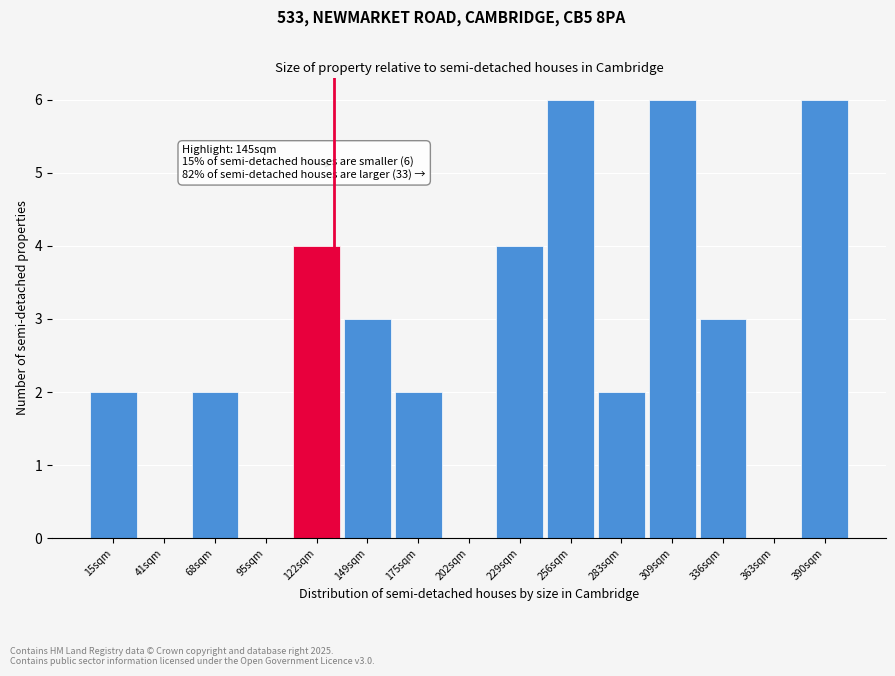

Reading left to right, what are all the values shown in this chart?

15sqm=2	41sqm=0	68sqm=2	95sqm=0	122sqm=4	149sqm=3	175sqm=2	202sqm=0	229sqm=4	256sqm=6	283sqm=2	309sqm=6	336sqm=3	363sqm=0	390sqm=6